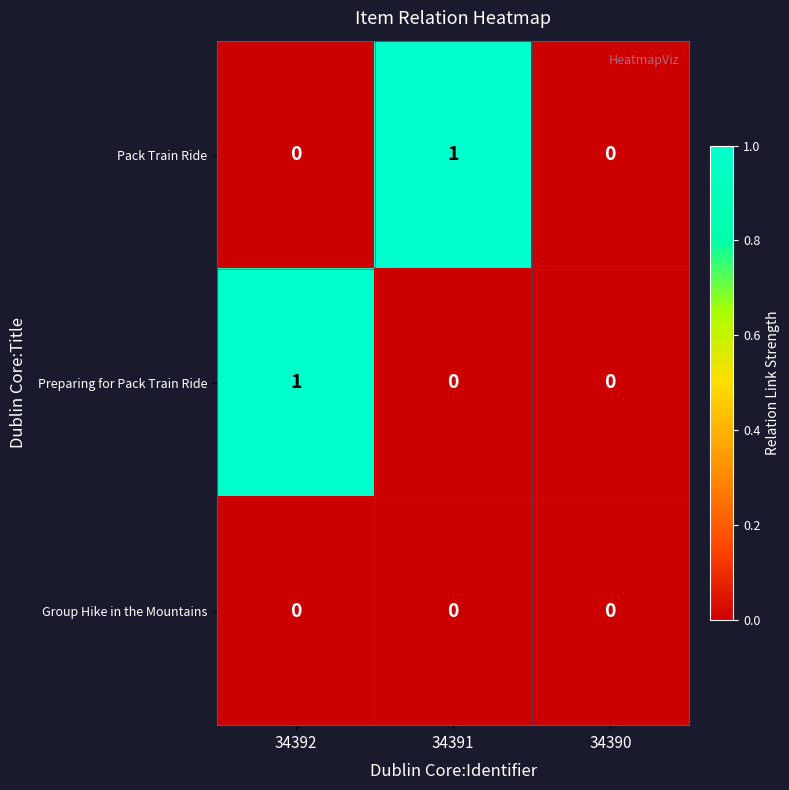

Which category has the highest value in the Preparing for Pack Train Ride series?

34392